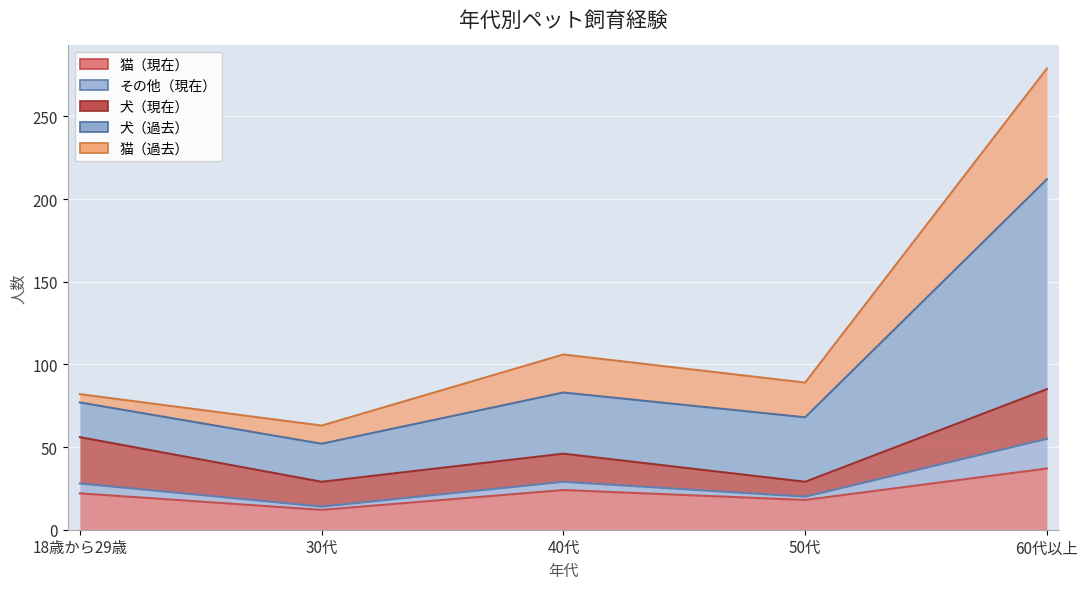

What is the label of the 3rd point from the left?

40代